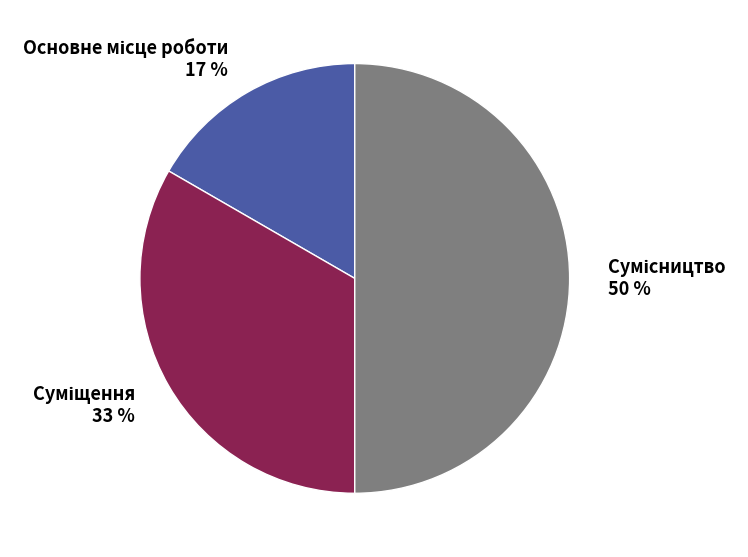

To the nearest percent, what is the average slice percentage?

33%